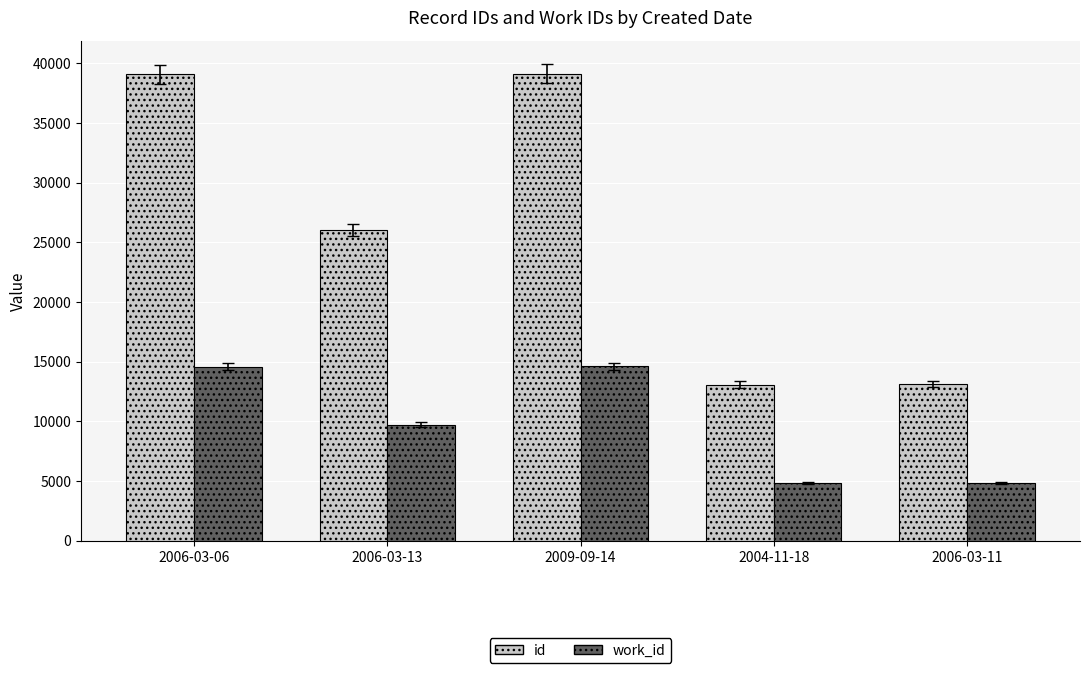

What is the smallest value displayed?

4875